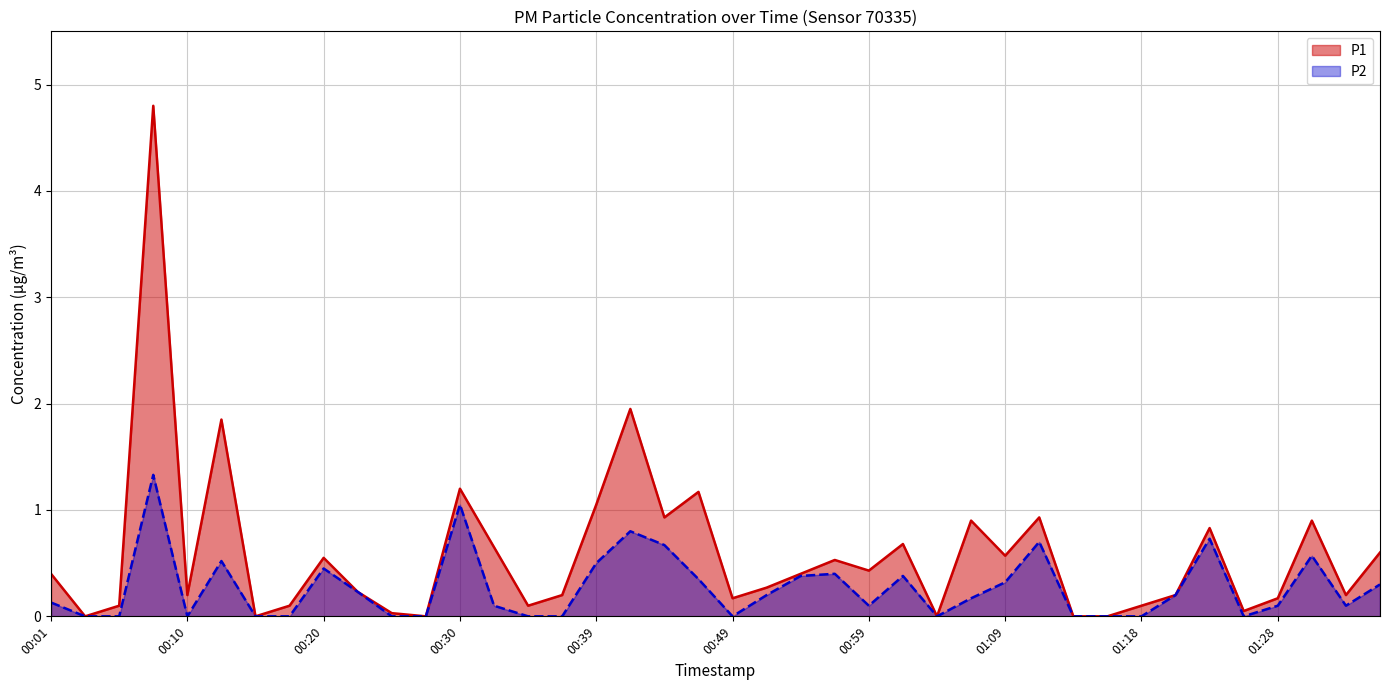

What are all the series names shown in the legend?

P1, P2